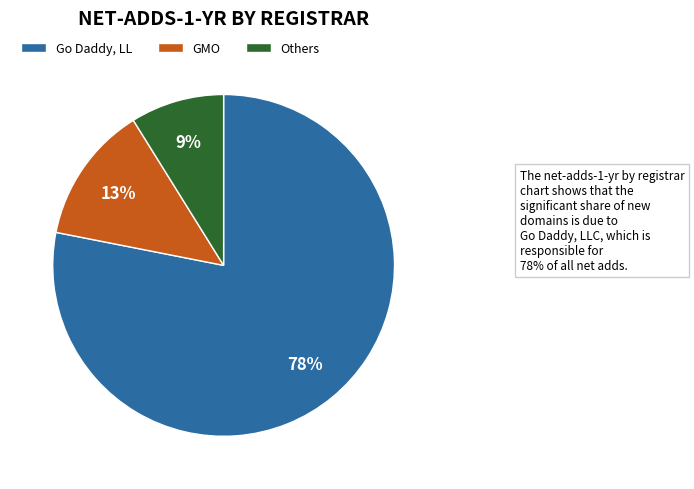

Is there any slice that represents more than half of the pie?

Yes